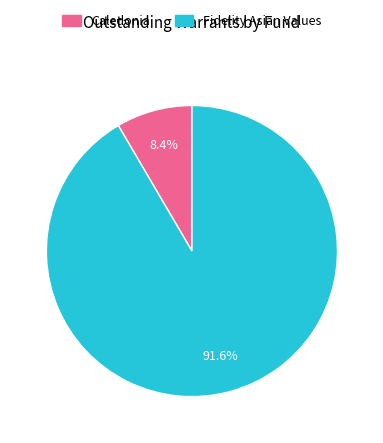

Does Fidelity Asian Values account for over 50% of the chart?

Yes